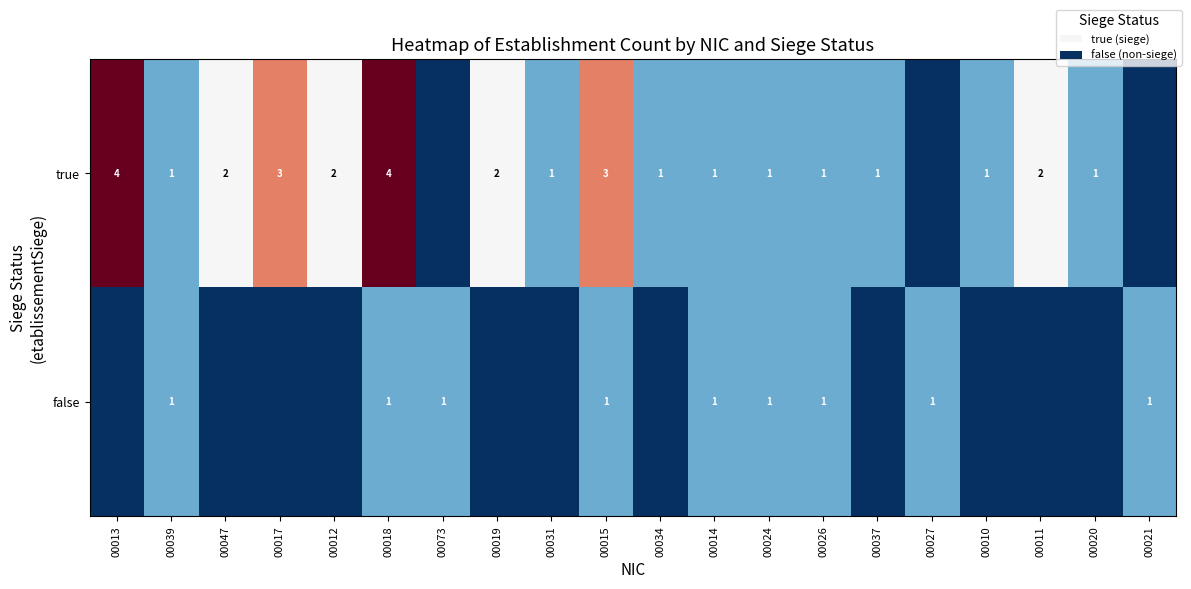

What is the sum of the true values at 00013 and 00031?

5